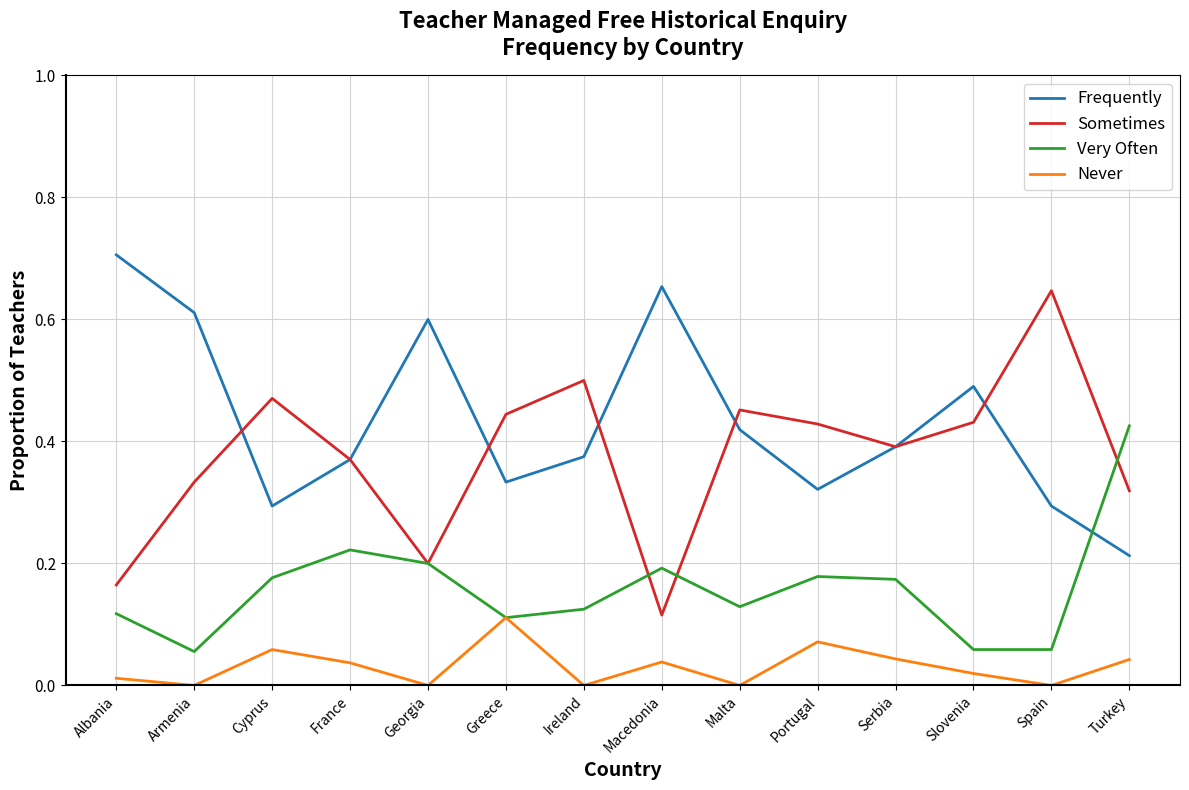

Rank the series at Armenia from lowest to highest value.

Never, Very Often, Sometimes, Frequently